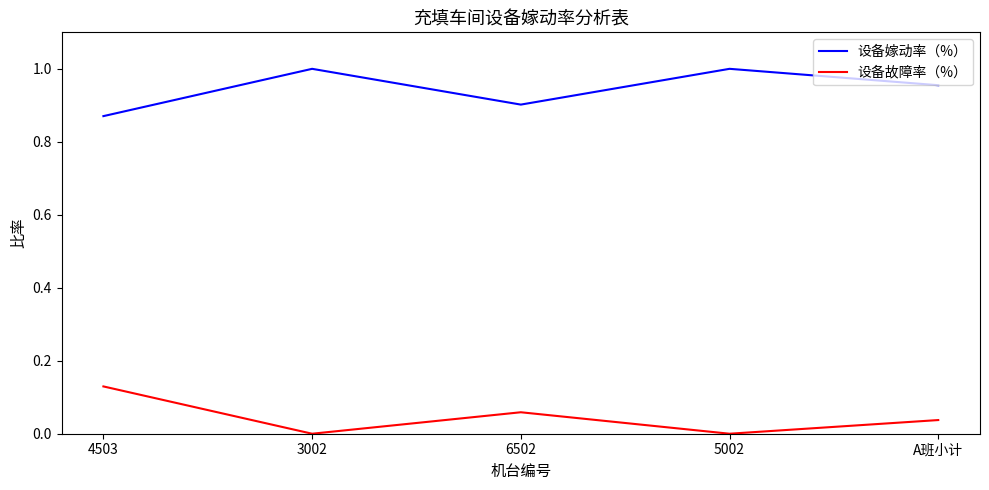

At which label does 设备嫁动率（%） reach its minimum?

4503